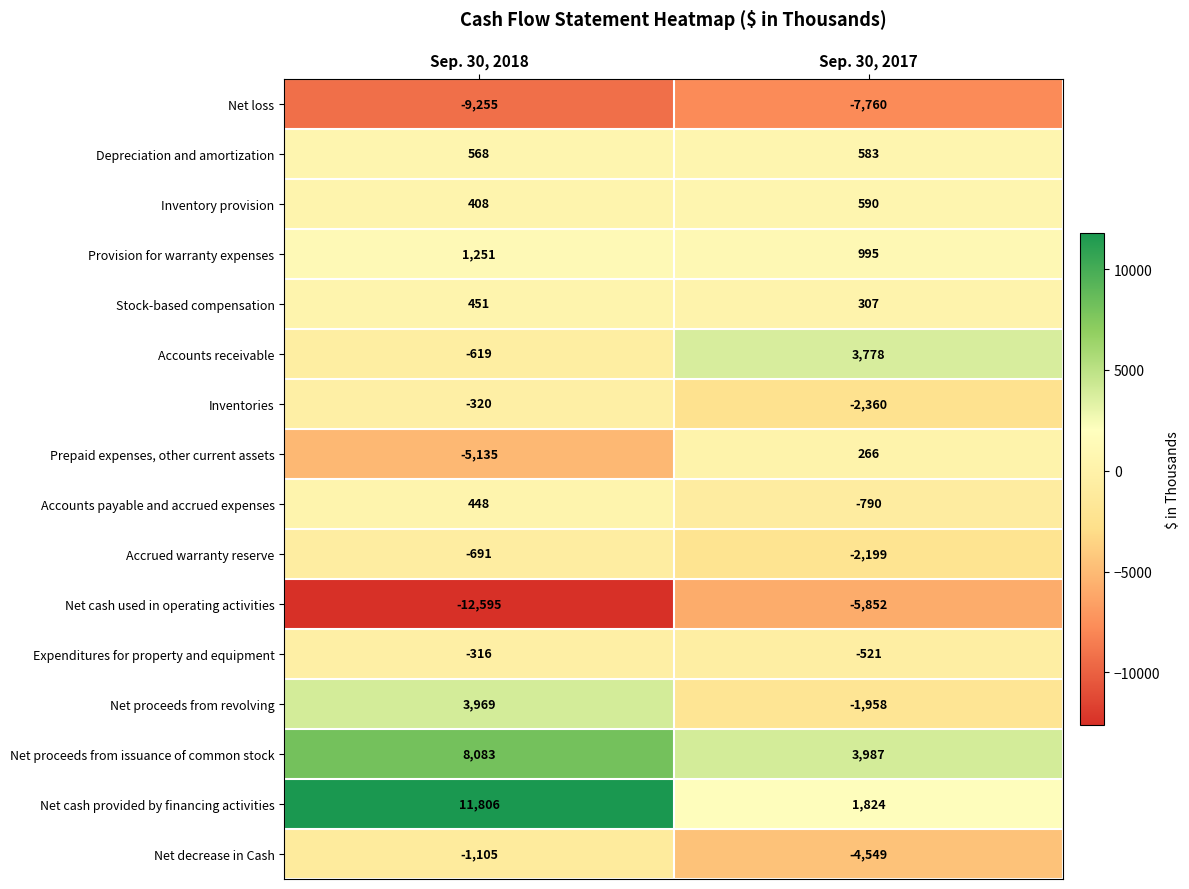

At which label is Expenditures for property and equipment closest to -418?

Sep. 30, 2018